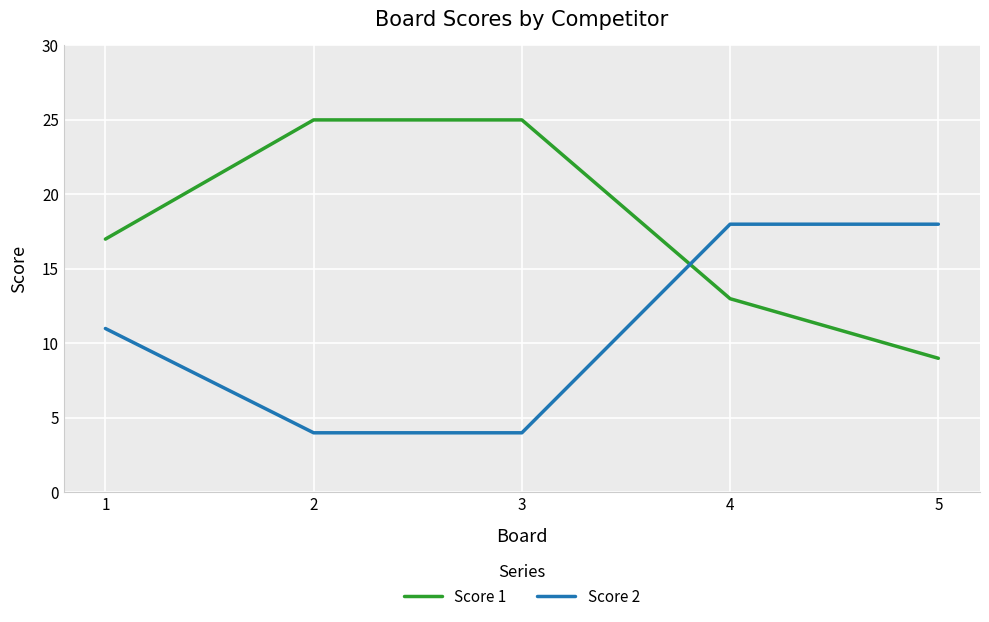

Where do Score 2 and Score 1 first cross each other?

3 and 4